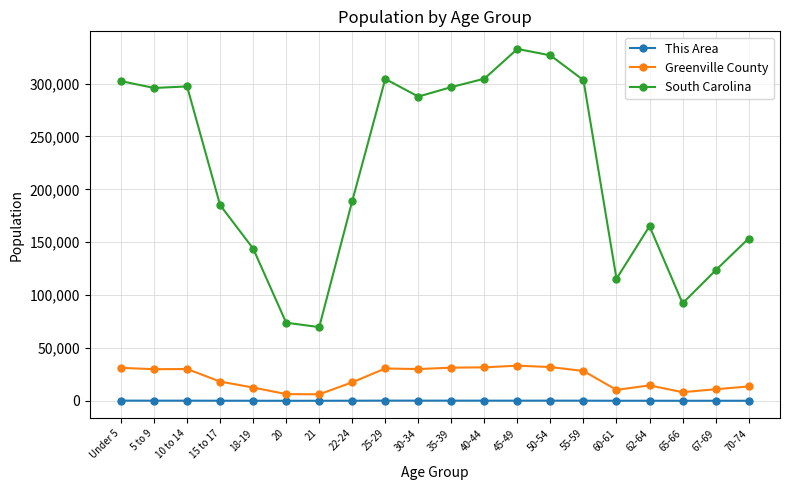

What is the label of the 5th point from the right?

60-61